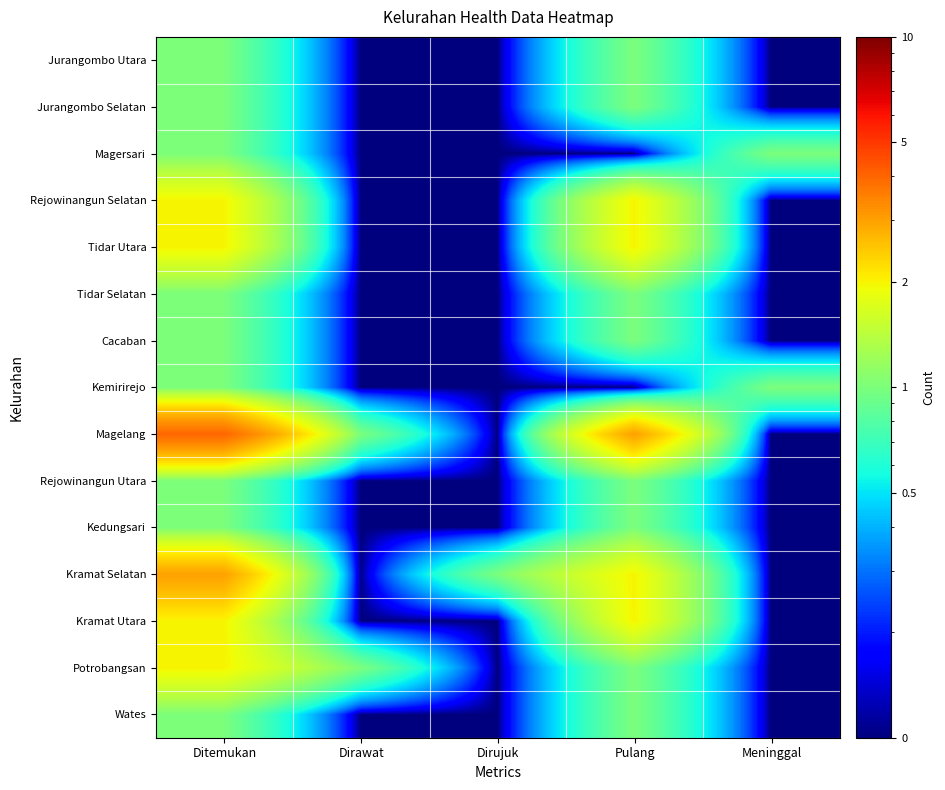

At Dirujuk, list the series in order from largest to smallest.

Kramat Selatan, Jurangombo Utara, Jurangombo Selatan, Magersari, Rejowinangun Selatan, Tidar Utara, Tidar Selatan, Cacaban, Kemirirejo, Magelang, Rejowinangun Utara, Kedungsari, Kramat Utara, Potrobangsan, Wates